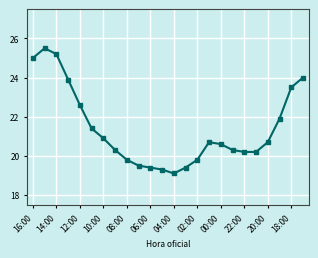

Does the chart display data point markers on the line(s)?

Yes